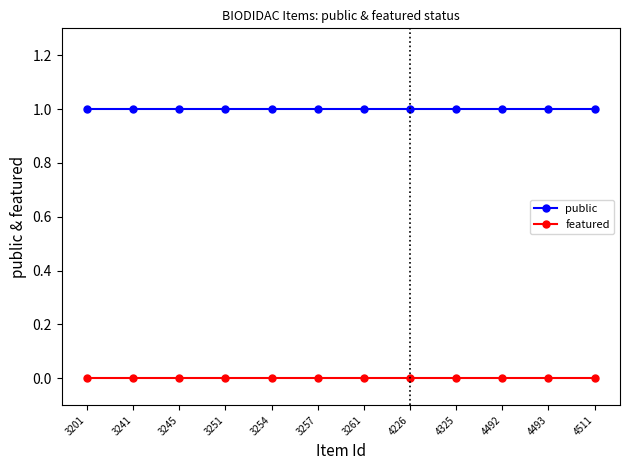

Reading right to left, transcribe all the data shown in this chart.

public: 1	1	1	1	1	1	1	1	1	1	1	1
featured: 0	0	0	0	0	0	0	0	0	0	0	0